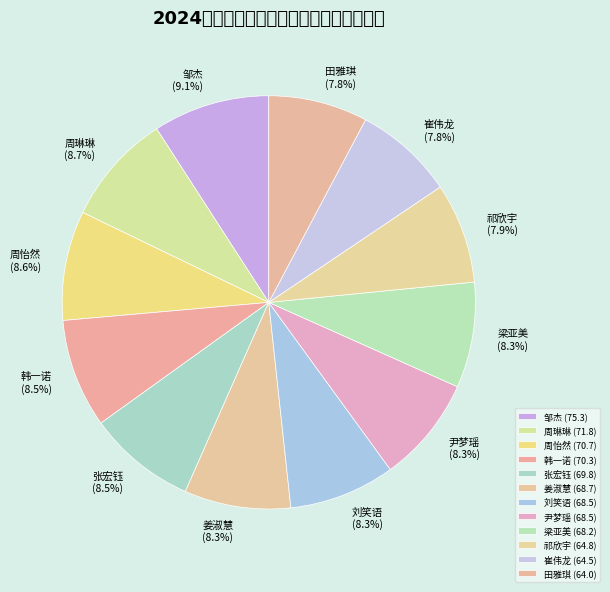

How many segments does this pie chart have?

12